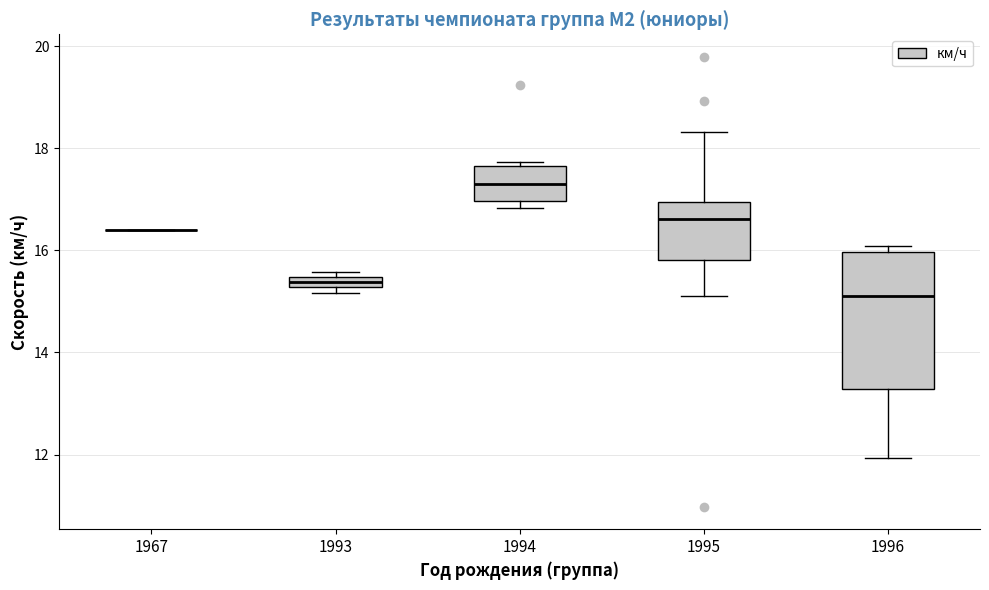

Where does the lower whisker of the box at x = 1996 end on the y-axis? The values are not printed on the chart, so give them approximately, as read against the axis.

12.0